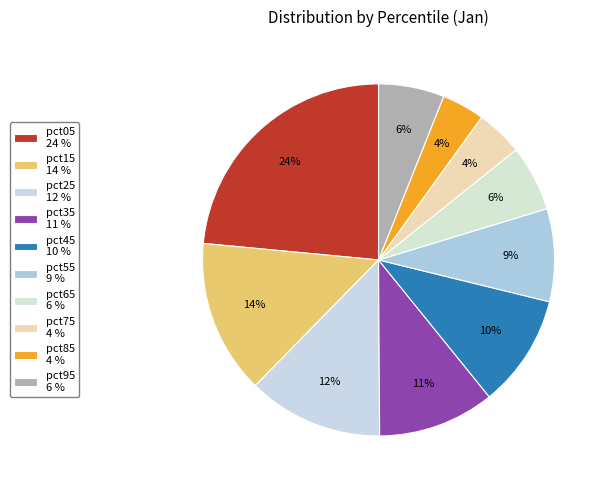

To the nearest percent, what is the difference between the largest and smallest slice percentages?

20%